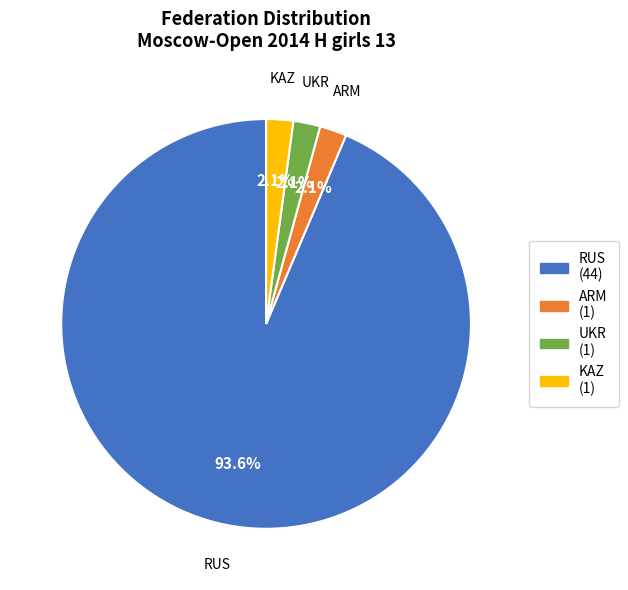

How many segments does this pie chart have?

4